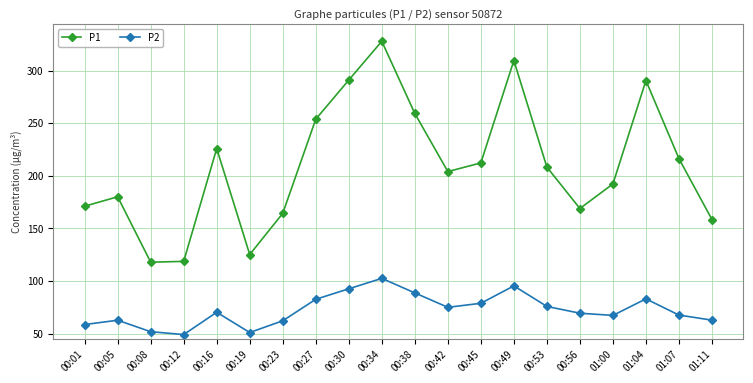

True or false: P2 has more than 2 points higher than both neighbors.

True